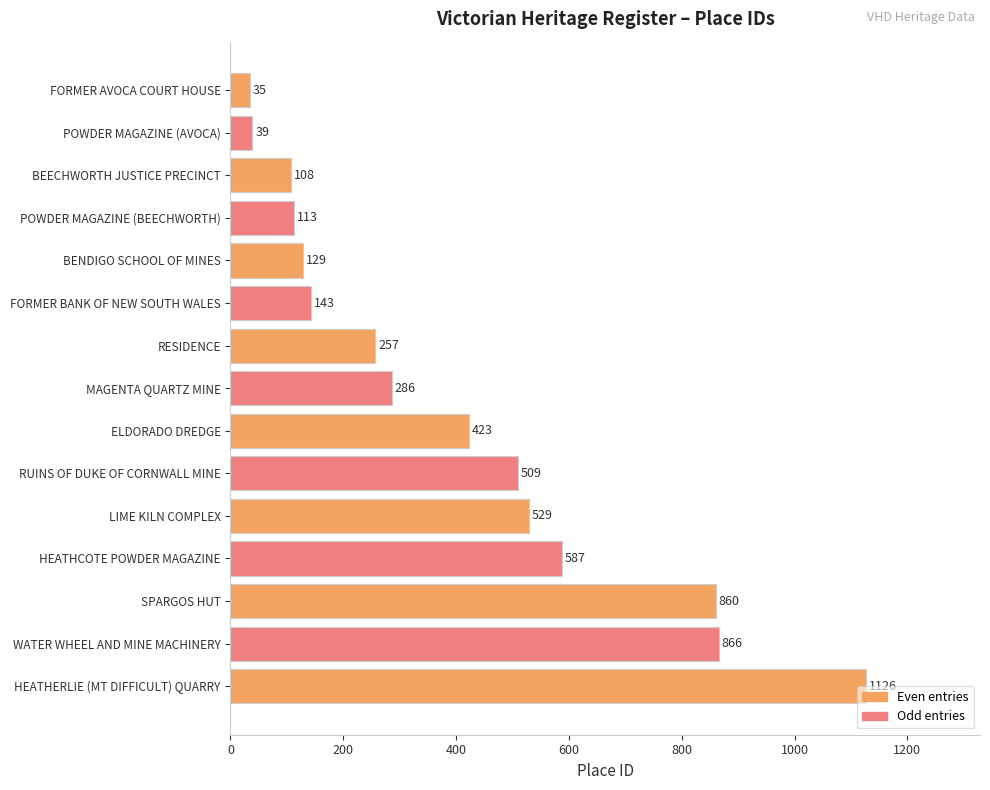

True or false: the data shows 33 at POWDER MAGAZINE (BEECHWORTH).

False